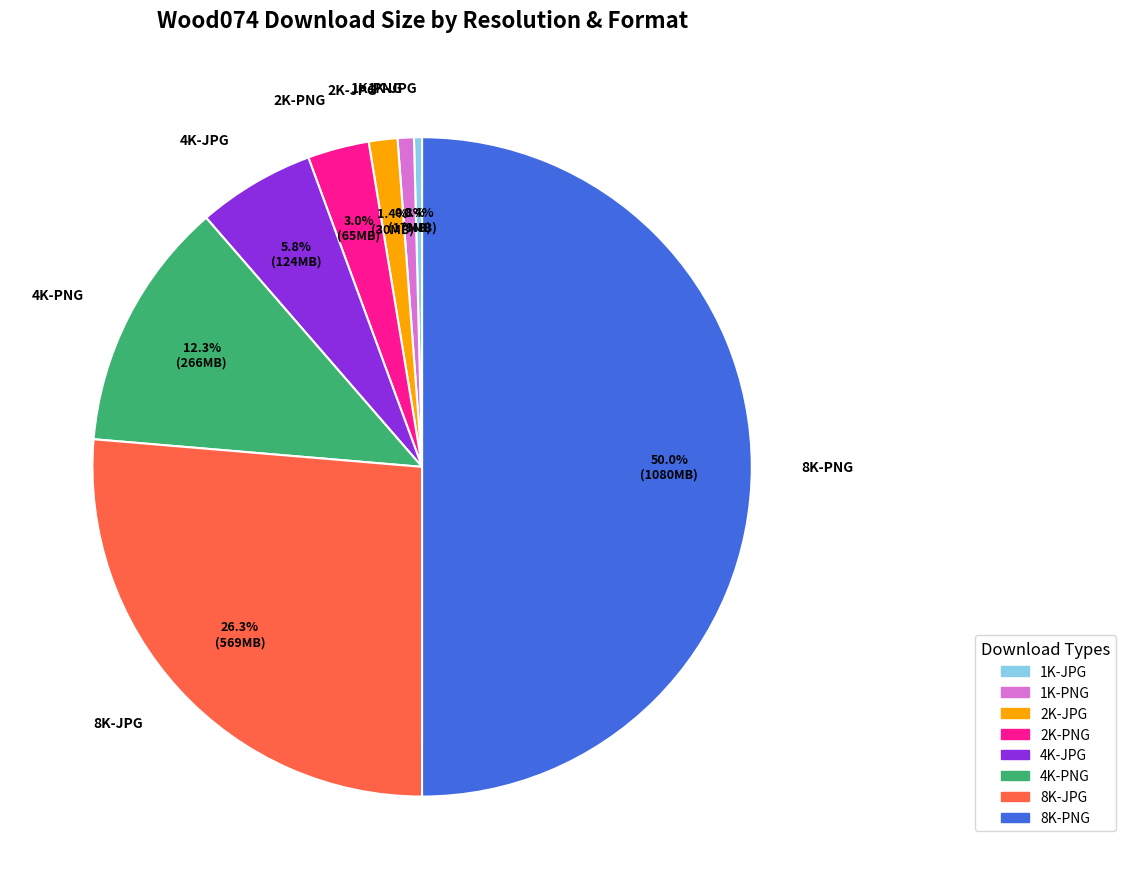

The 2K-PNG slice represents 8% of the pie. True or false?

False